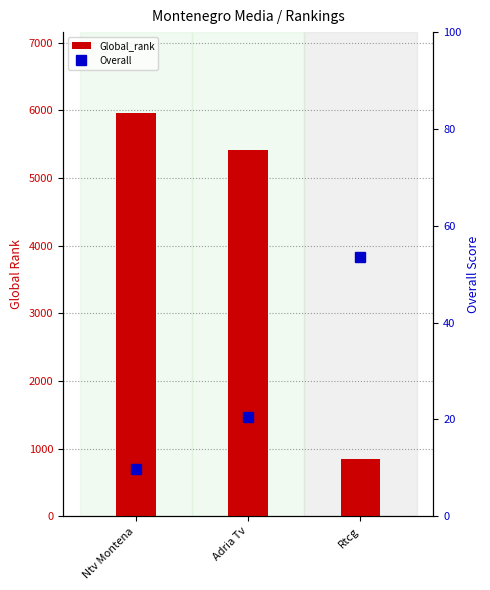

Reading left to right, extract all data points from this chart.

Global_rank: Ntv Montena=5965.0	Adria Tv=5417.0	Rtcg=843.0
Overall: Ntv Montena=9.8	Adria Tv=20.5	Rtcg=53.5